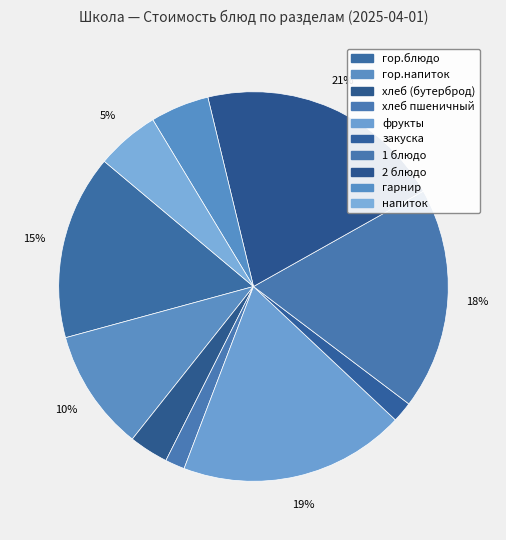

How many segments does this pie chart have?

10